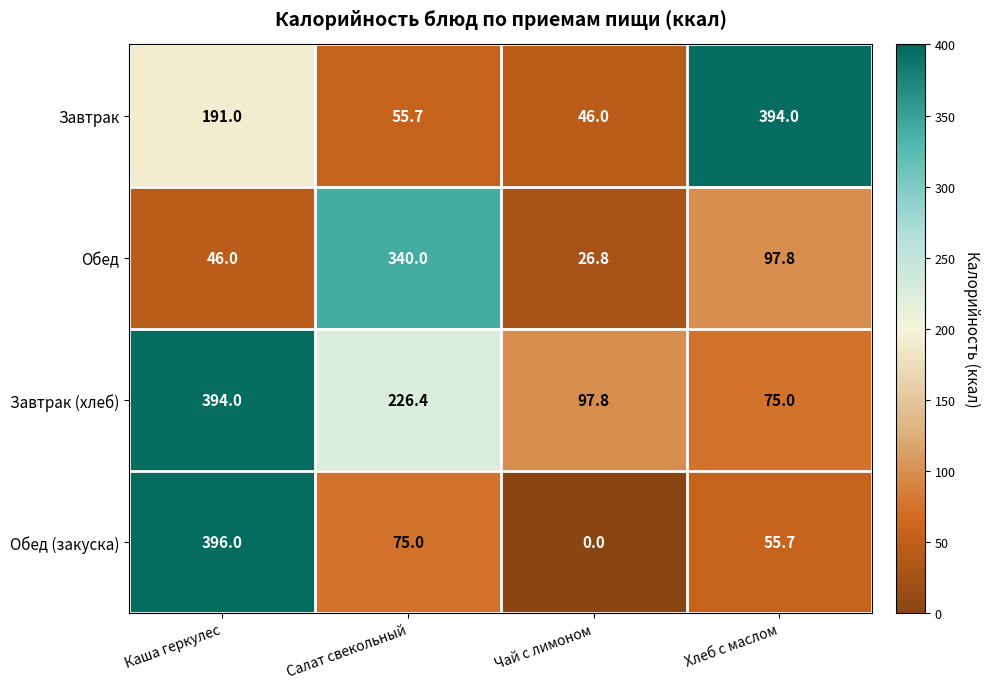

The value of Обед at Хлеб с маслом is 97.8. True or false?

True